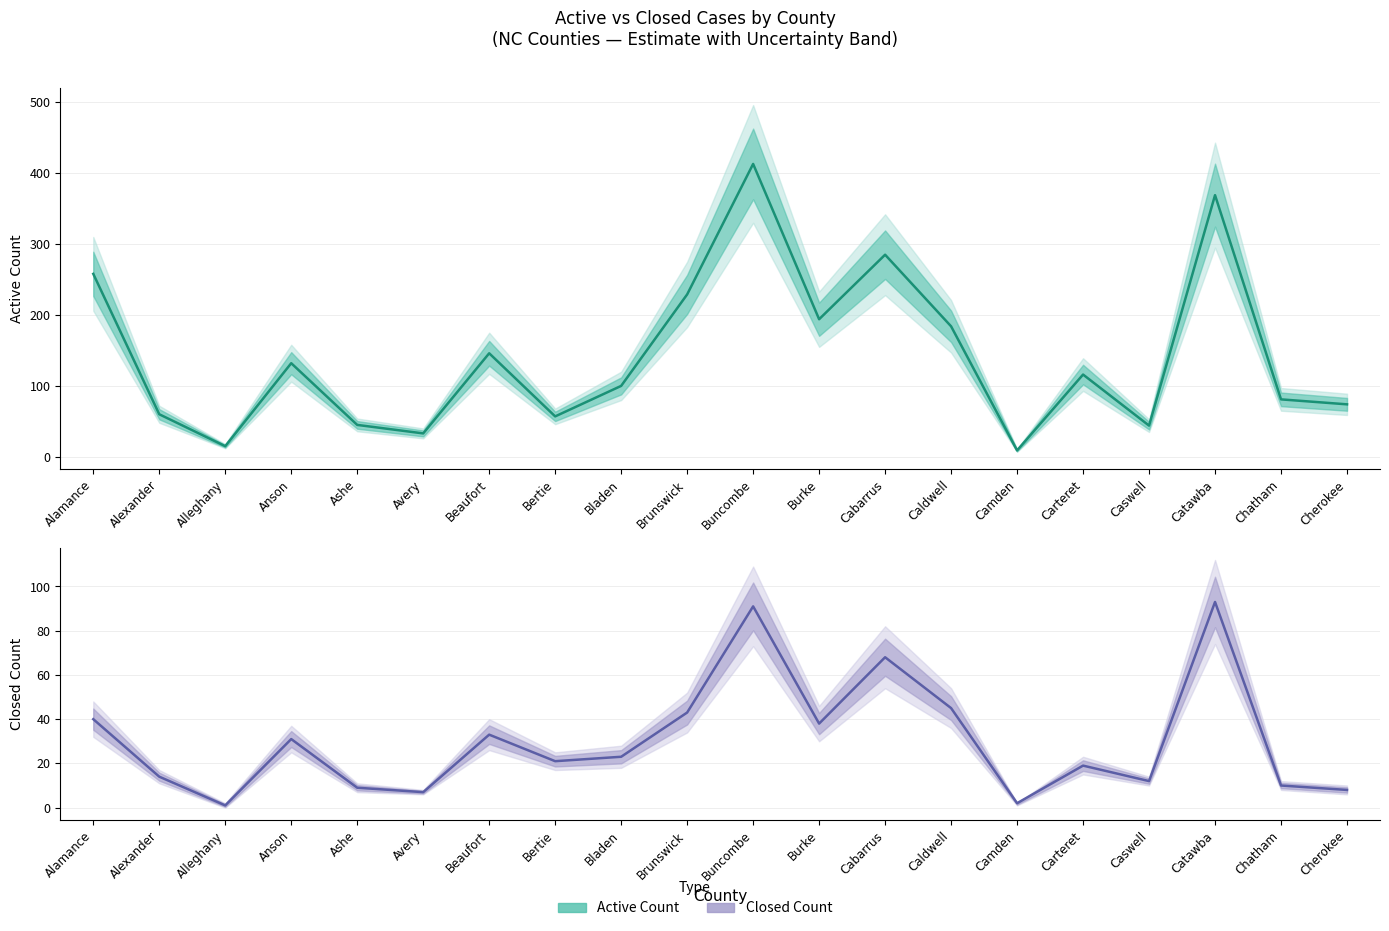

What are all the series names shown in the legend?

ACTIVE COUNT, CLOSED COUNT